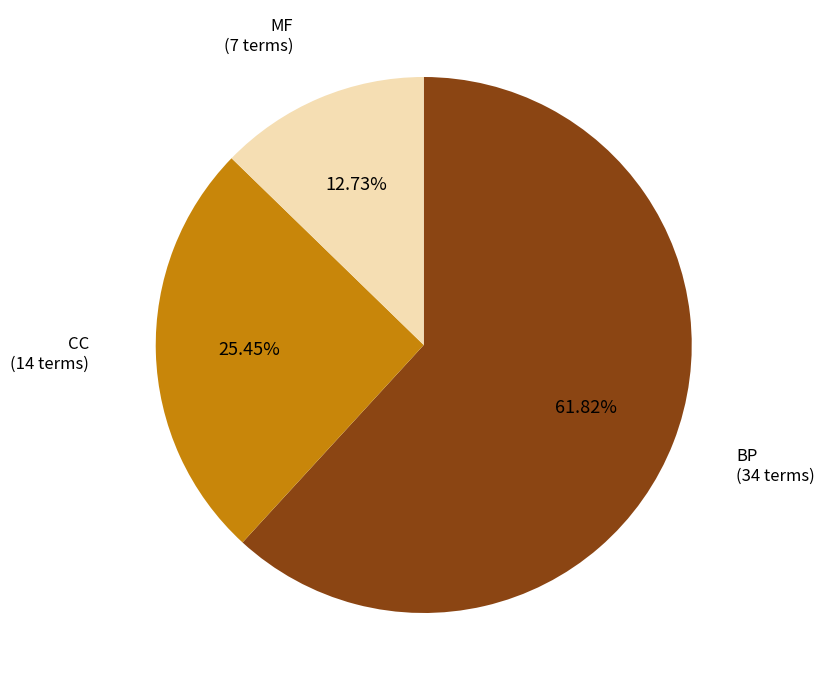

Rank the categories by value from highest to lowest.

BP, CC, MF